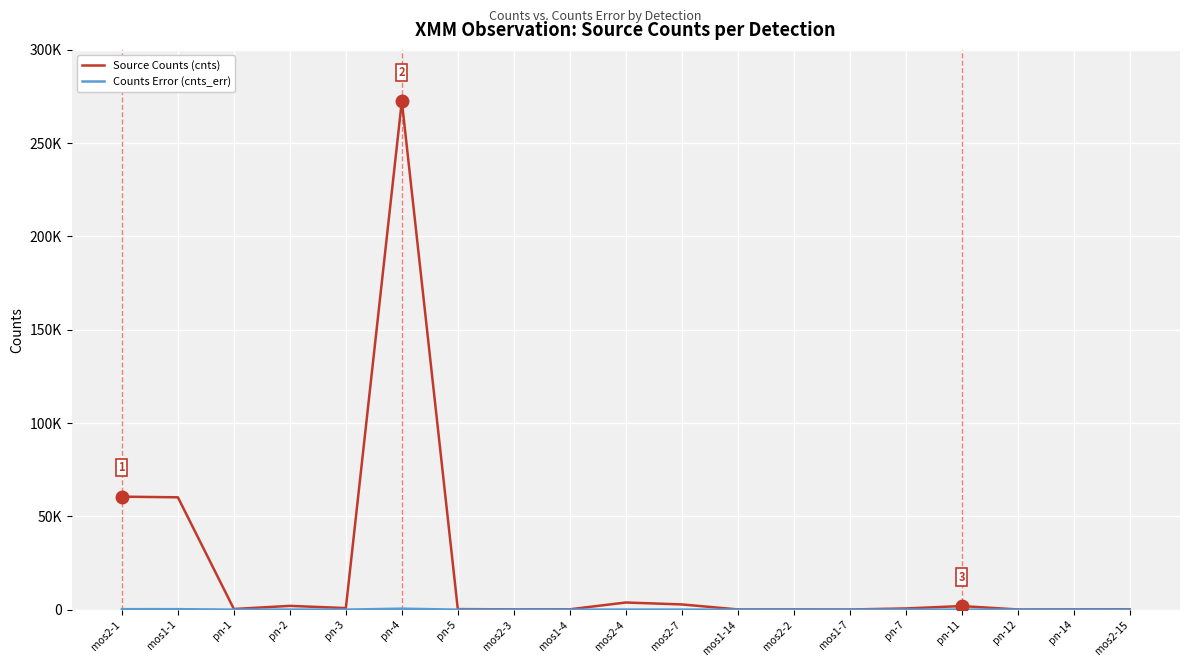

Reading left to right, transcribe all the data shown in this chart.

Source Counts (cnts): 60568.5	60219.2	369.0	2042.7	861.3	272504.0	314.7	167.8	203.9	3850.6	2815.7	149.8	160.3	111.8	663.0	1933.3	125.3	179.1	208.8
Counts Error (cnts_err): 285.4	274.7	27.2	59.4	35.2	546.0	24.6	20.3	19.7	65.7	56.4	15.5	15.6	13.8	33.7	51.9	20.1	22.4	24.8